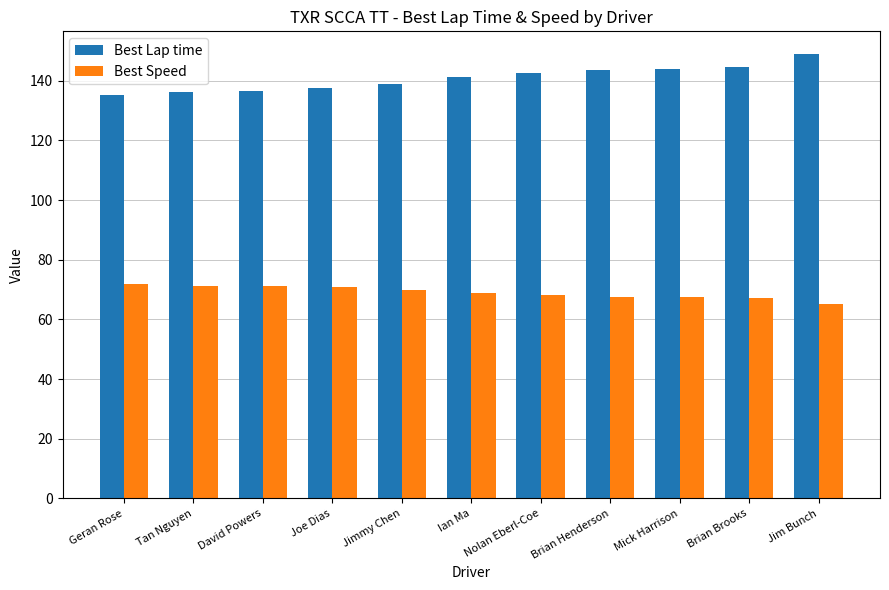

How many data points does each series have?

11